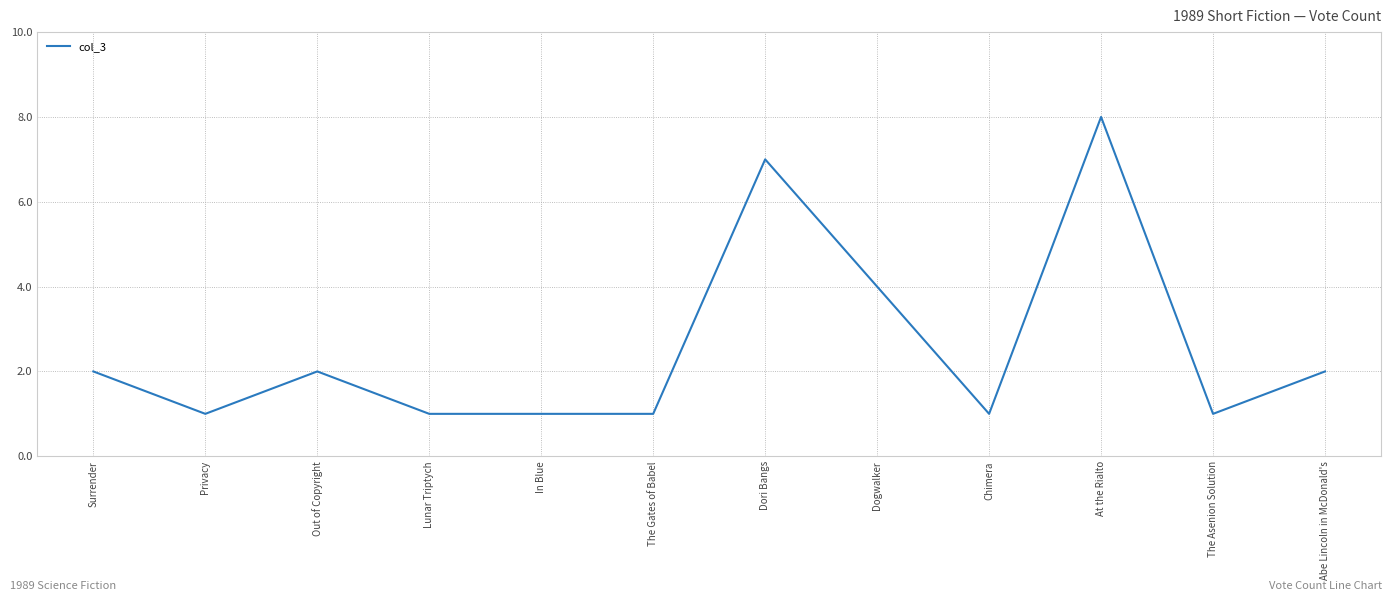

What is the sum of all values?

31